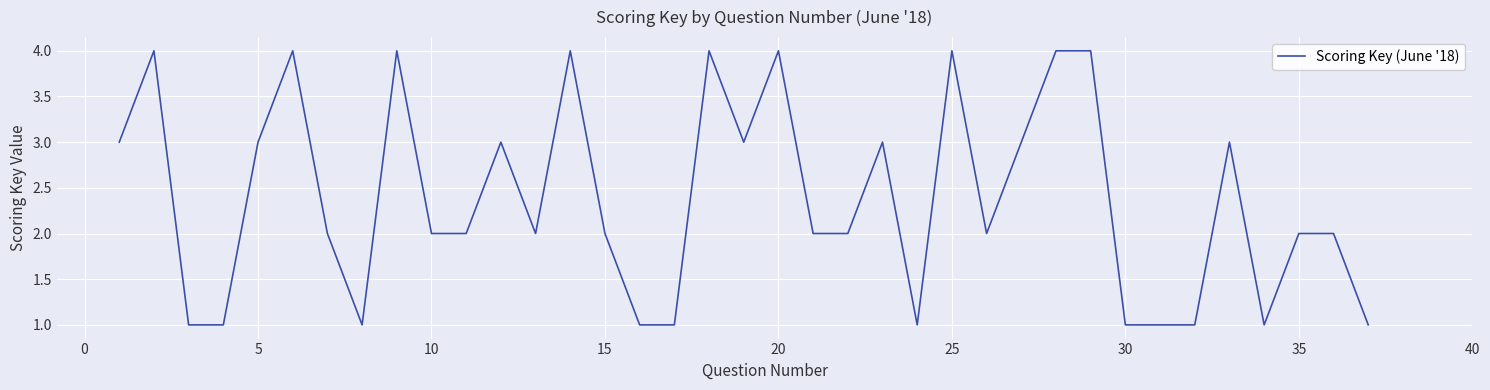

What is the smallest value displayed?

1